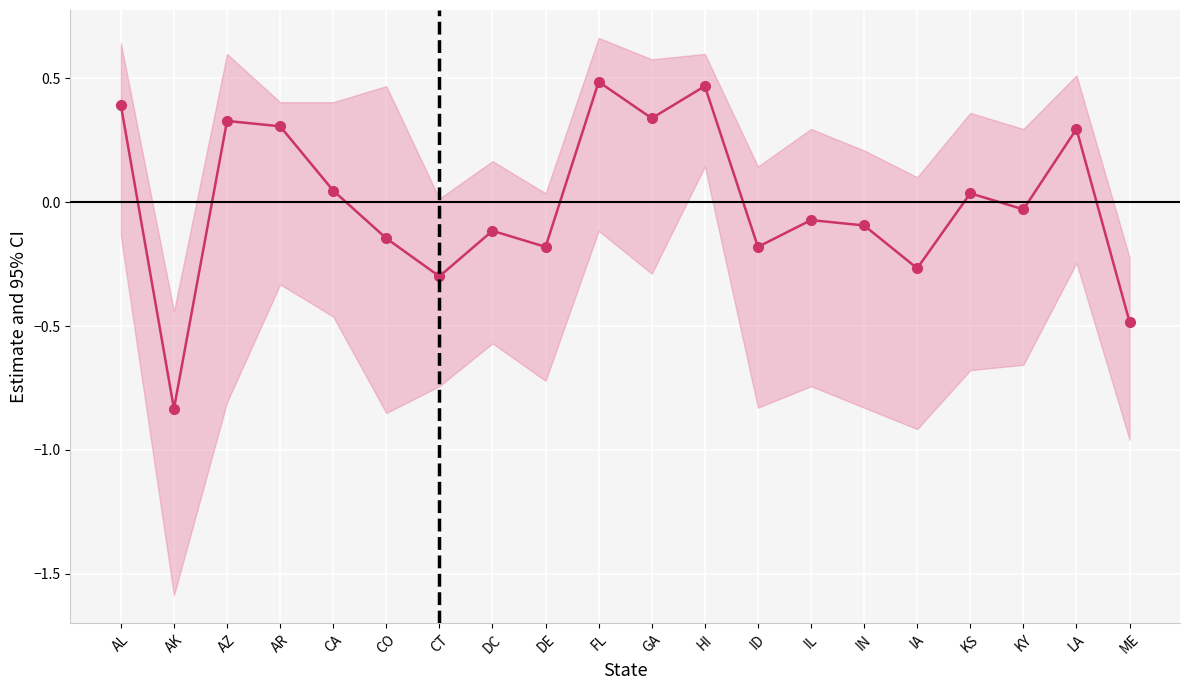

What is the smallest value displayed?

-0.8